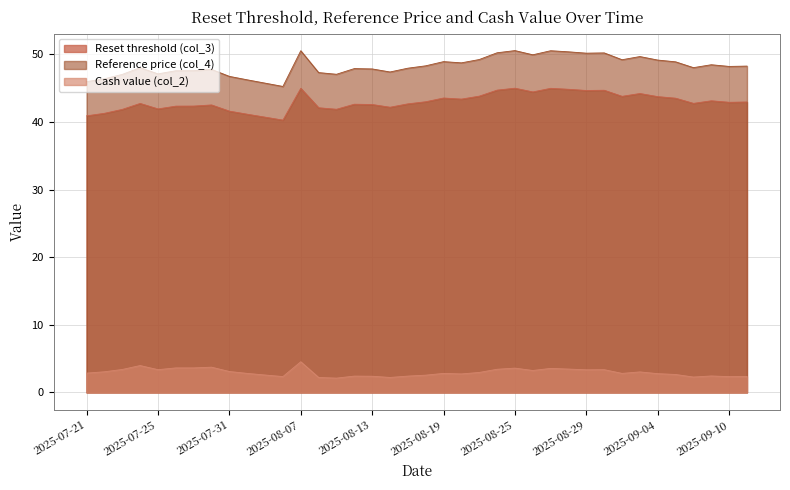

Which series has the widest spread of values?

Reference price (col_4)